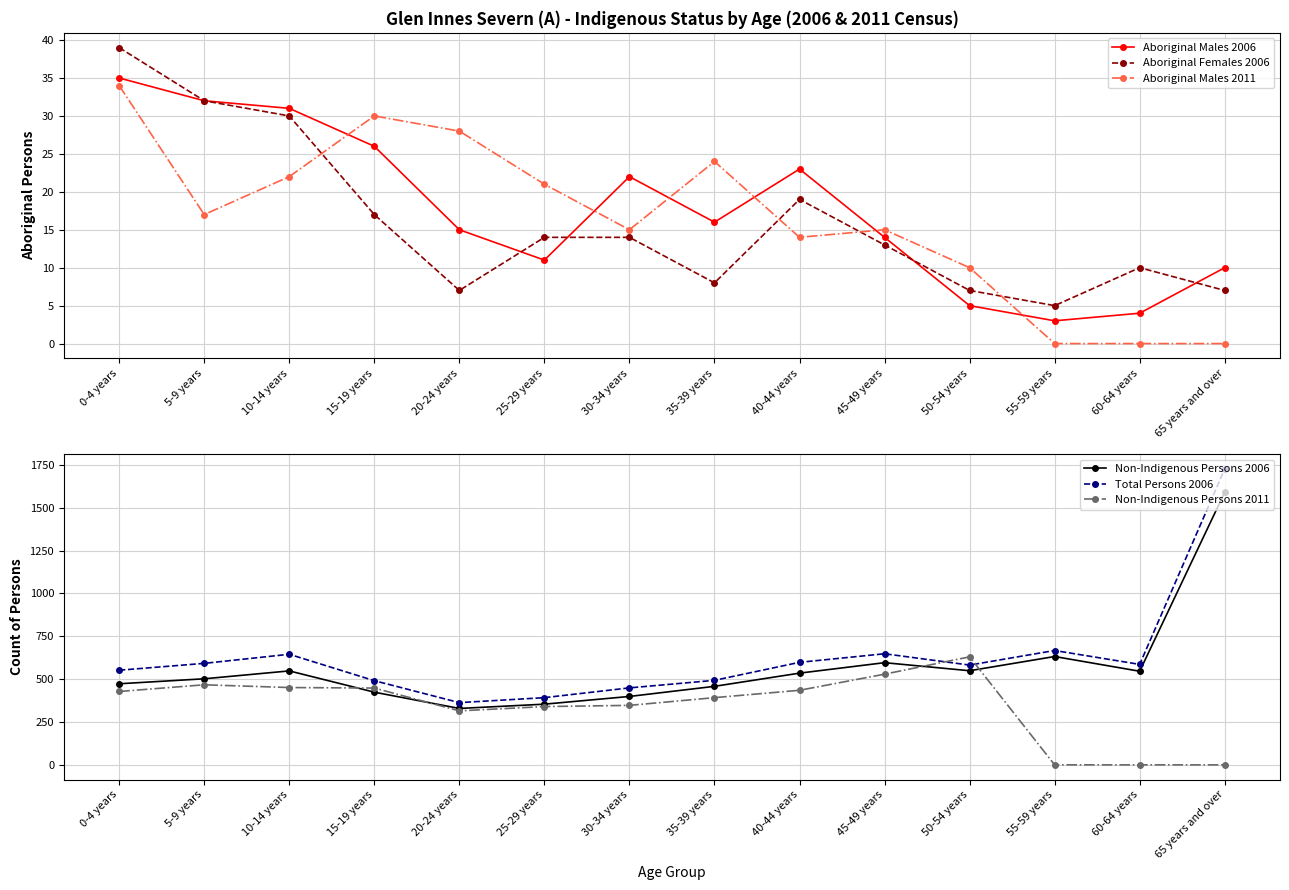

Which label corresponds to the largest value in the chart?

65 years and over